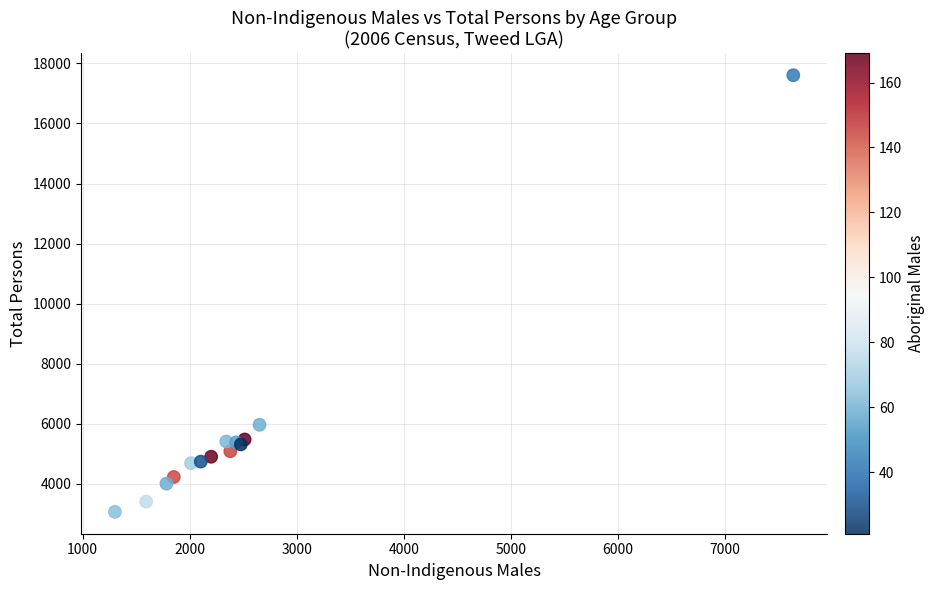

What Y value in the scatter plot is closest to 10337?

5969